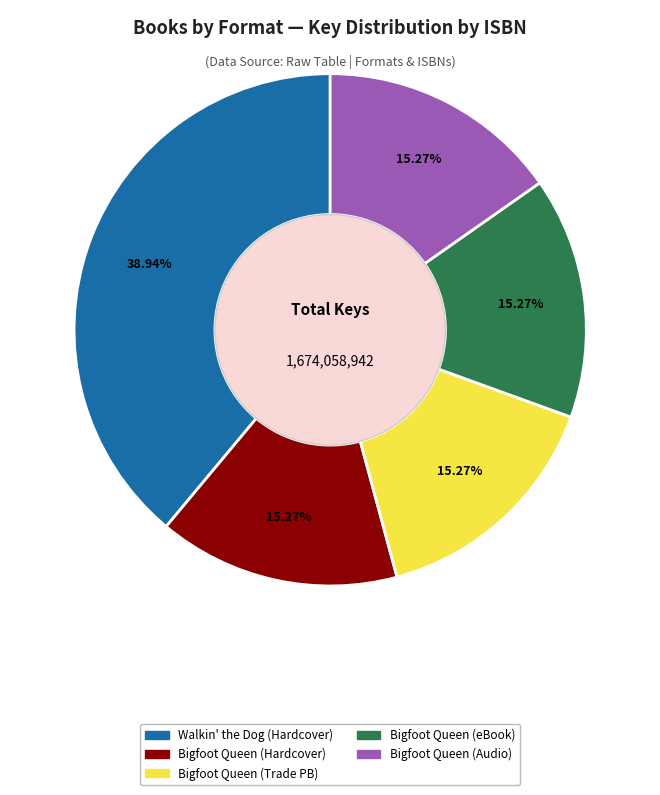

Count the number of slices in the pie.

5